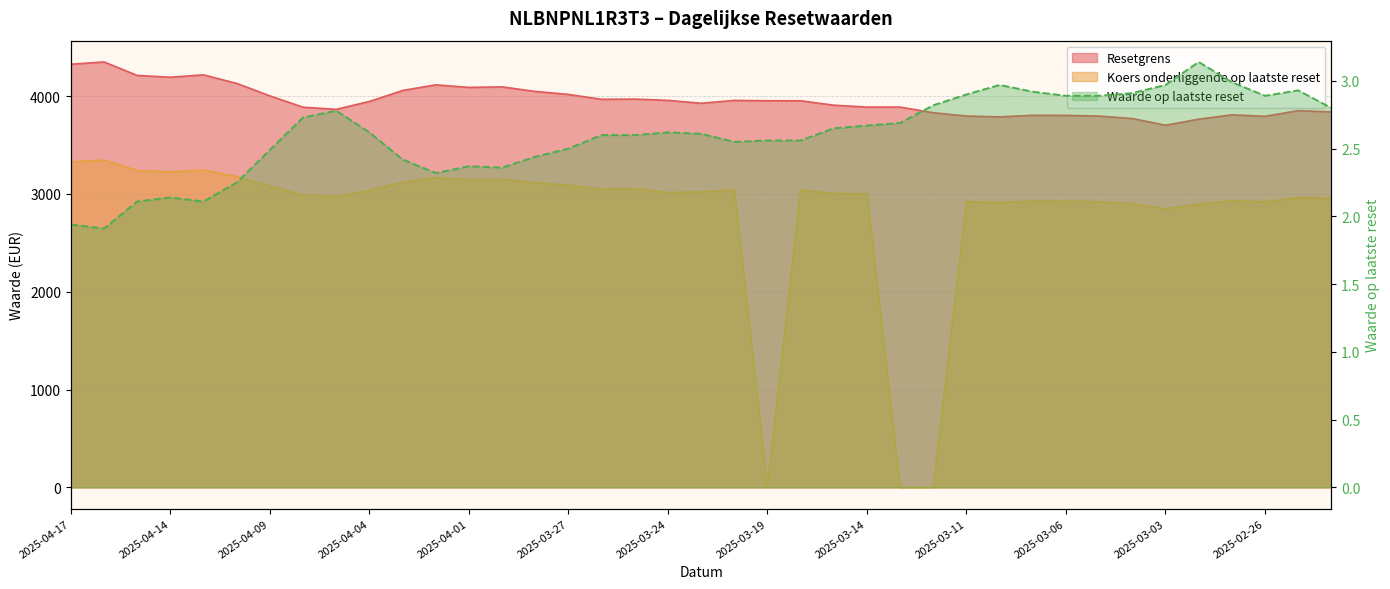

True or false: Waarde op laatste reset has more than 1 points higher than both neighbors.

True